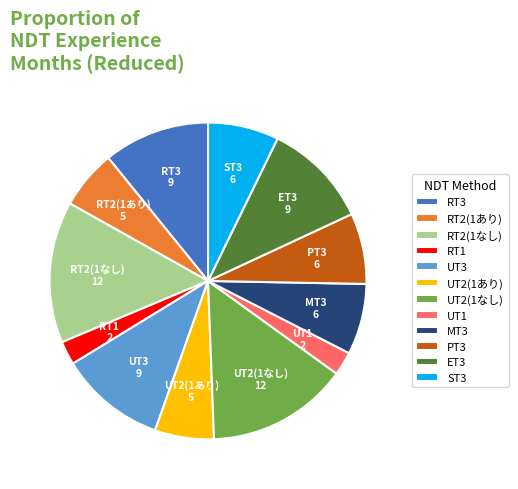

Is it true that UT3 is 11% of the pie?

True